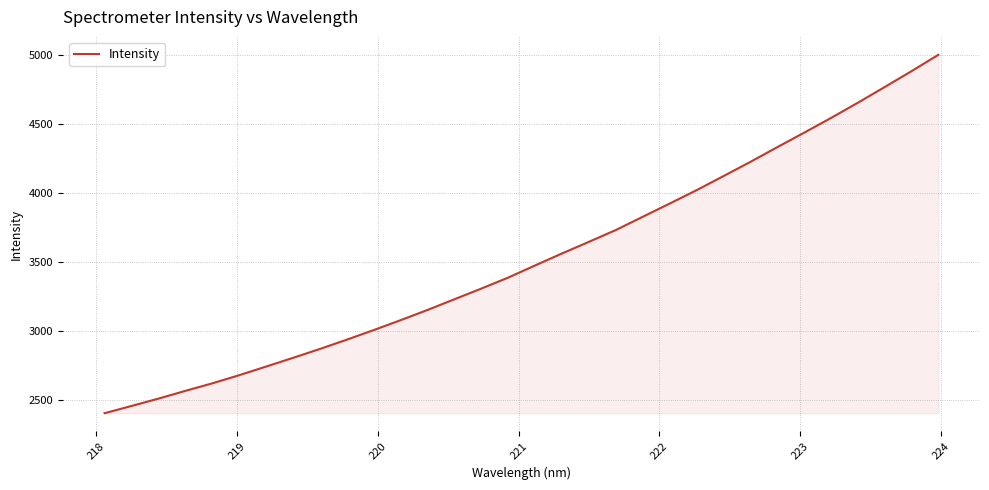

Reading right to left, transcribe all the data shown in this chart.

5002.1	4883.4	4768.3	4654.5	4544.1	4437.5	4332.5	4226.0	4123.2	4021.2	3924.4	3828.8	3732.9	3647.5	3563.4	3476.7	3388.6	3308.9	3231.6	3154.1	3080.0	3008.3	2938.8	2871.6	2807.1	2743.9	2681.4	2622.3	2567.9	2511.6	2458.5	2406.0